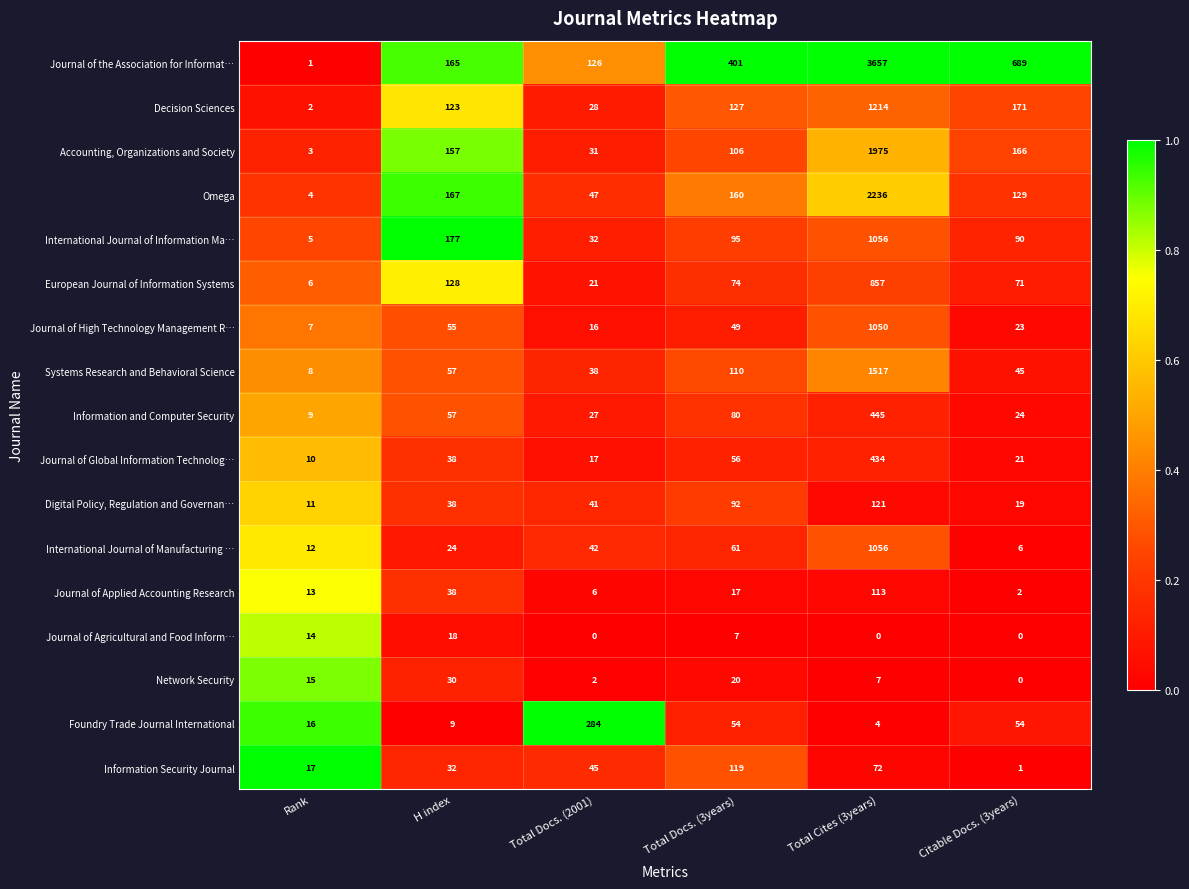

What value does the Digital Policy, Regulation and Governan… series have at Total Docs. (3years)?

92